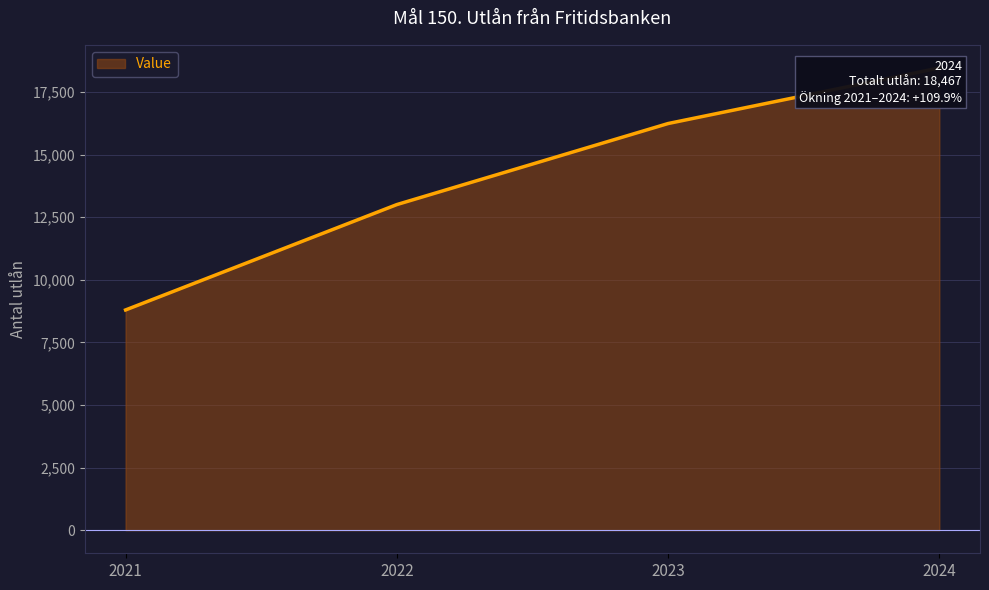

What is the maximum value shown in the chart?

18467